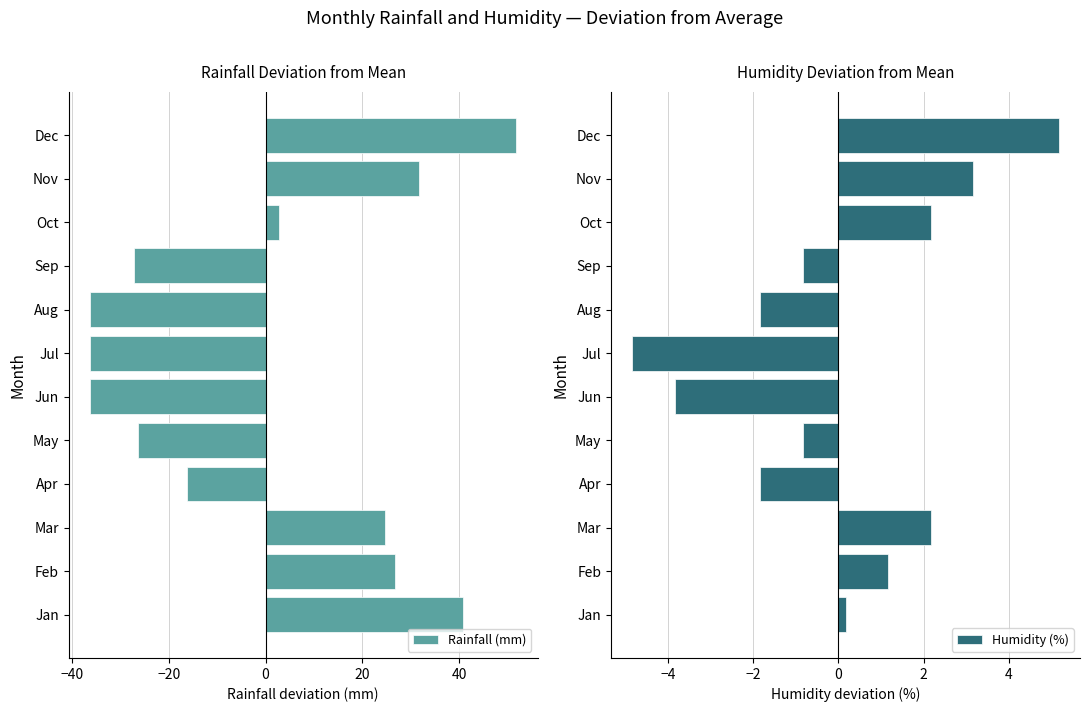

True or false: Humidity (%) has a value of 1.4 at Dec.

False